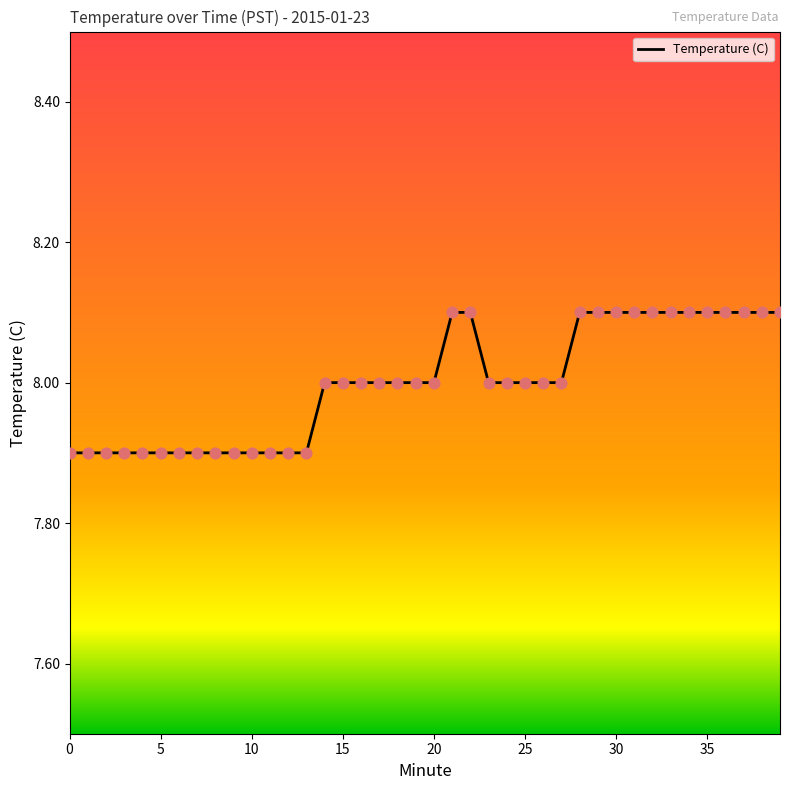

What is the maximum value shown in the chart?

8.1